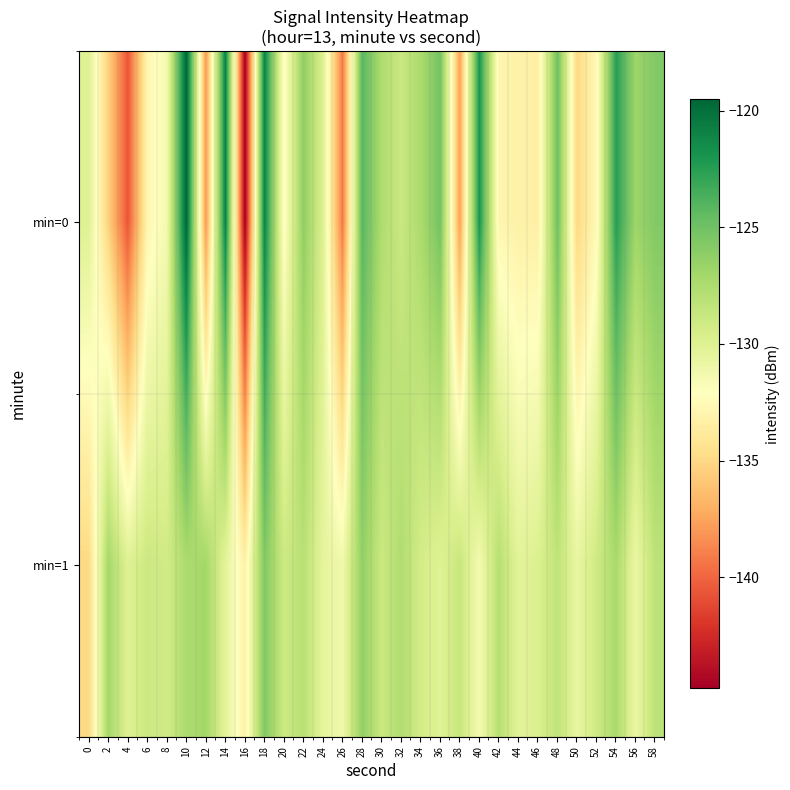

What is the spread (max minus min) of values at 42?

5.0